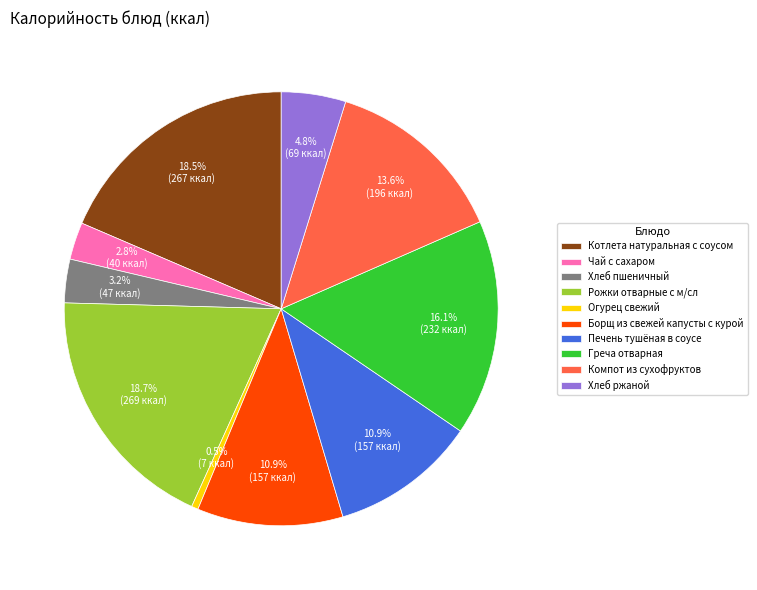

To the nearest percent, what is the combined percentage of Борщ из свежей капусты с курой and Печень тушёная в соусе?

22%